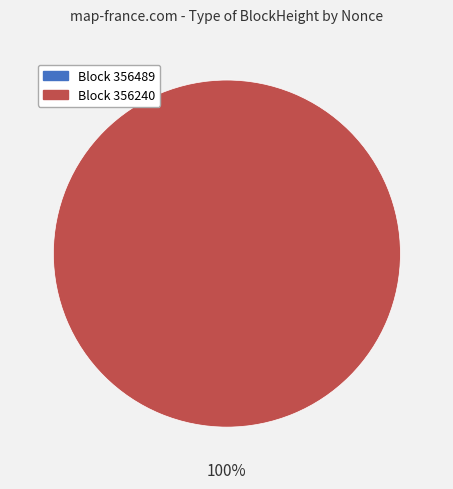

The 356240 slice represents 100% of the pie. True or false?

True